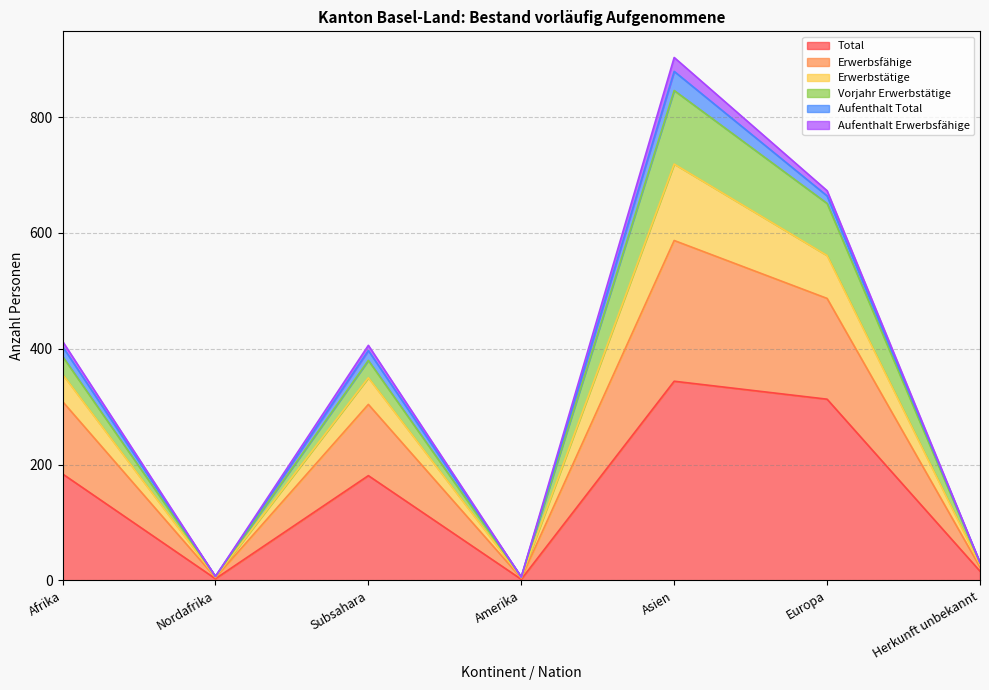

Between Asien and Herkunft unbekannt, which is larger?

Asien